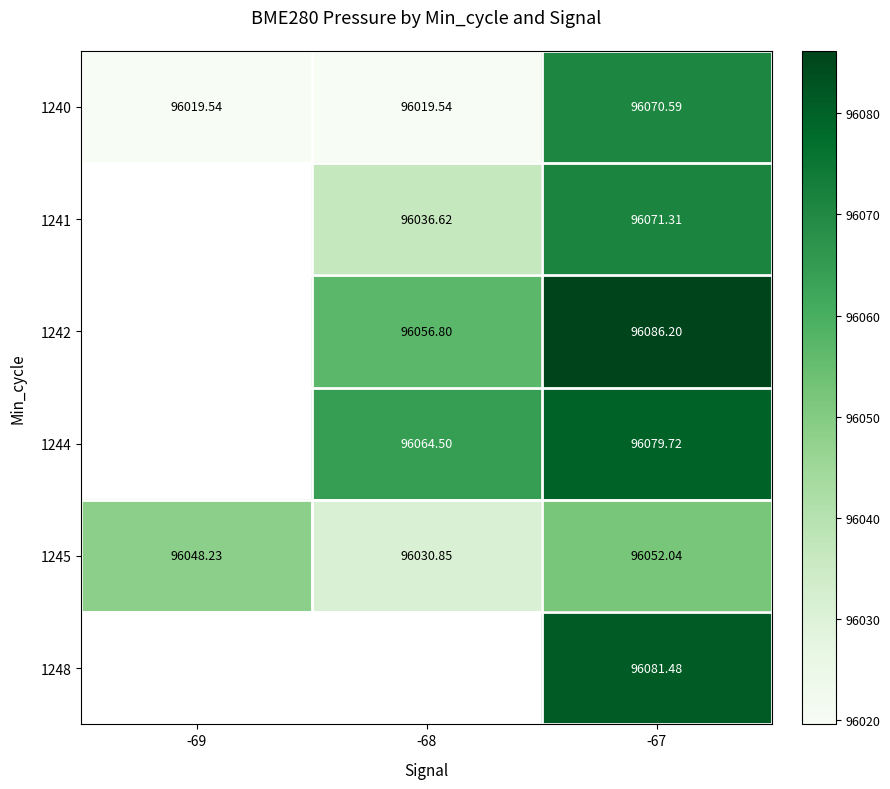

Is the value of 1240 at -68 greater than the value of 1241 at -68?

No